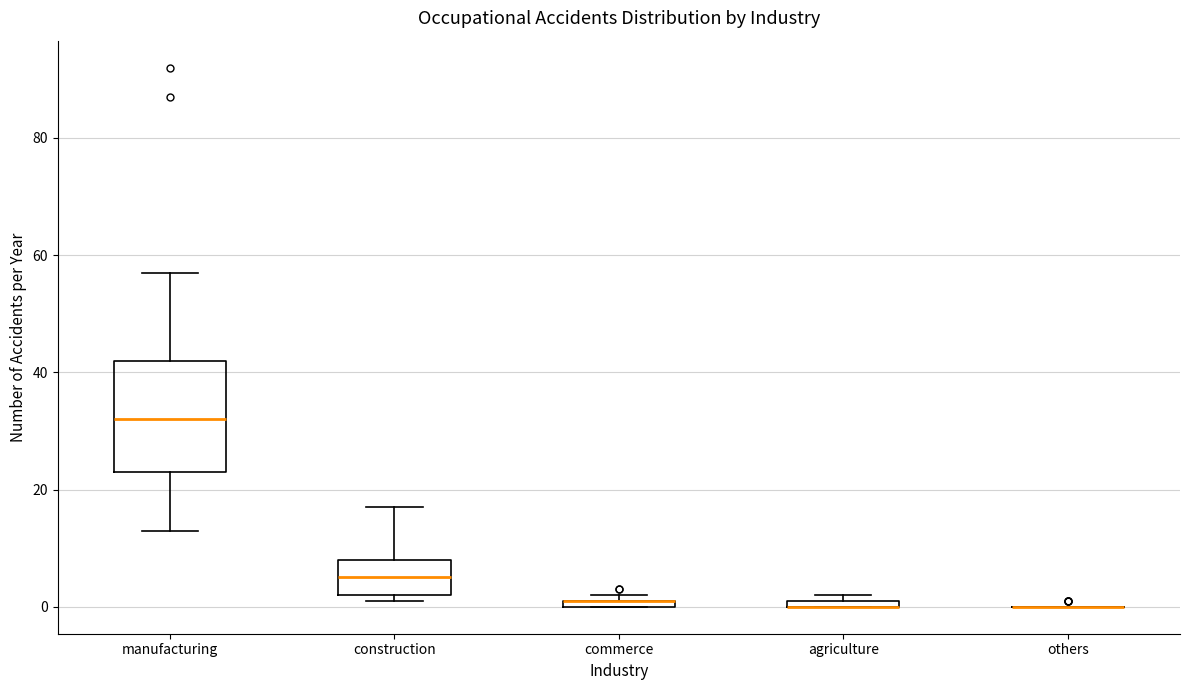

Comparing the boxes themselves (not the whiskers), which one is the tallest?

manufacturing